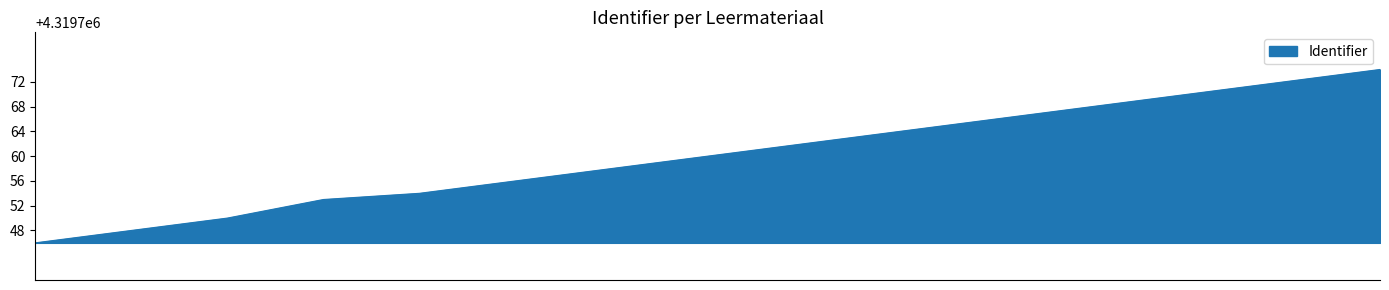

What is the smallest value displayed?

4319746